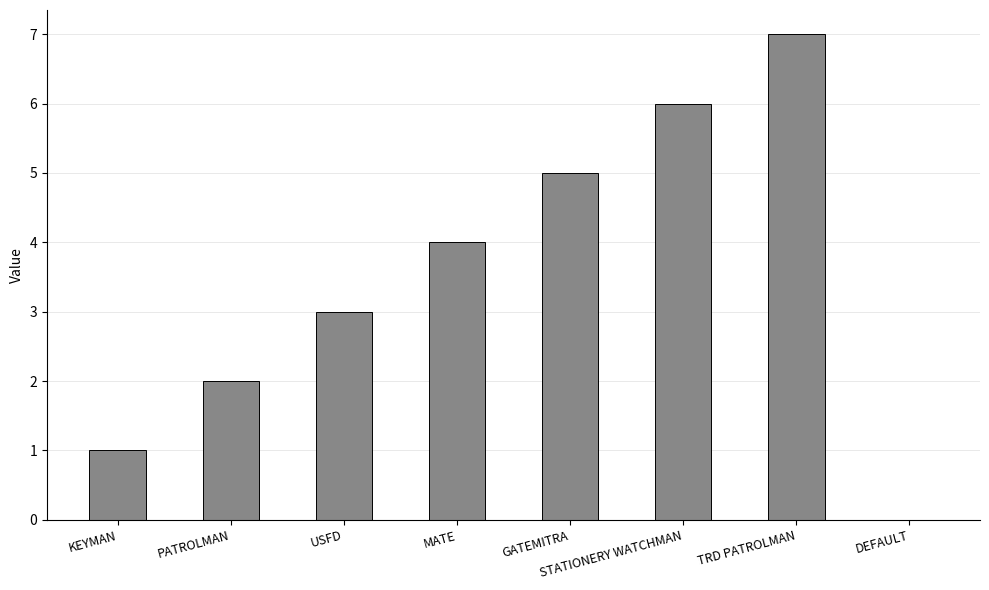

Reading left to right, what are all the values shown in this chart?

KEYMAN=1	PATROLMAN=2	USFD=3	MATE=4	GATEMITRA=5	STATIONERY WATCHMAN=6	TRD PATROLMAN=7	DEFAULT=0